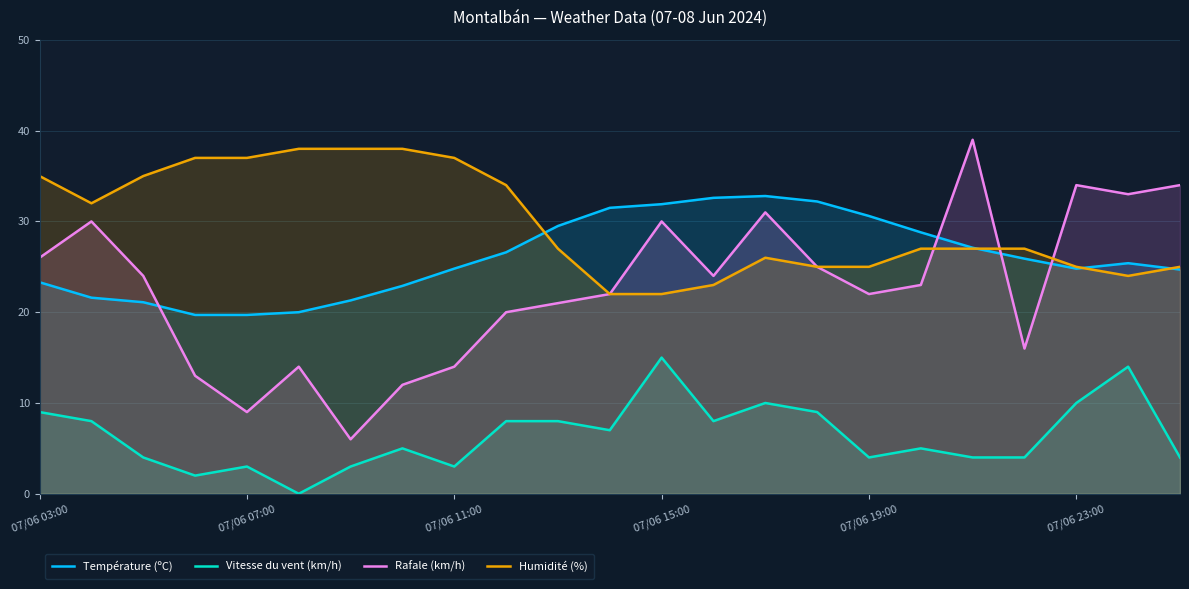

At how many categories does at least one series exceed 17?

23